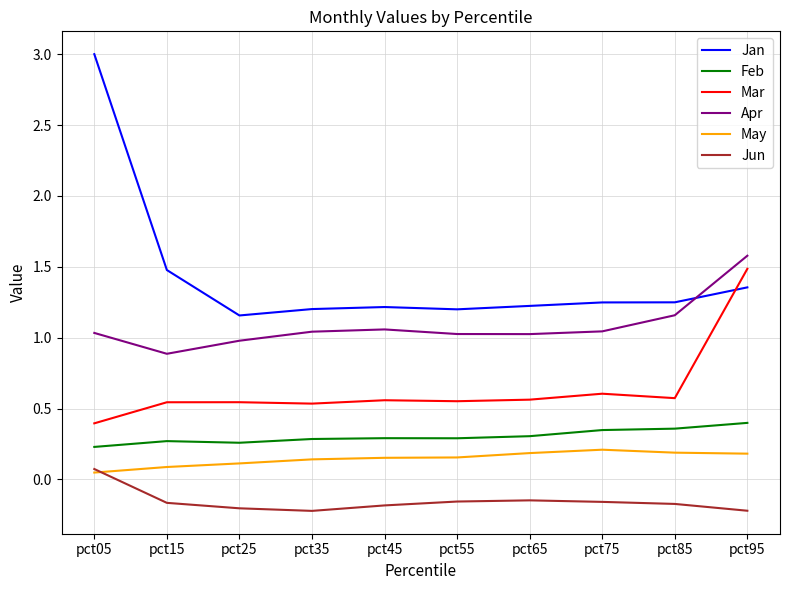

Which category has the highest value across all series?

pct05